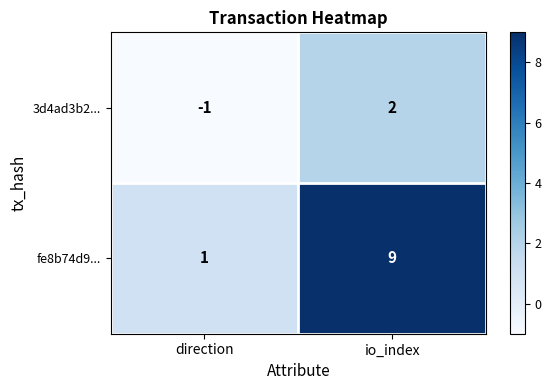

Where is fe8b74d9... nearest to the value 5?

direction